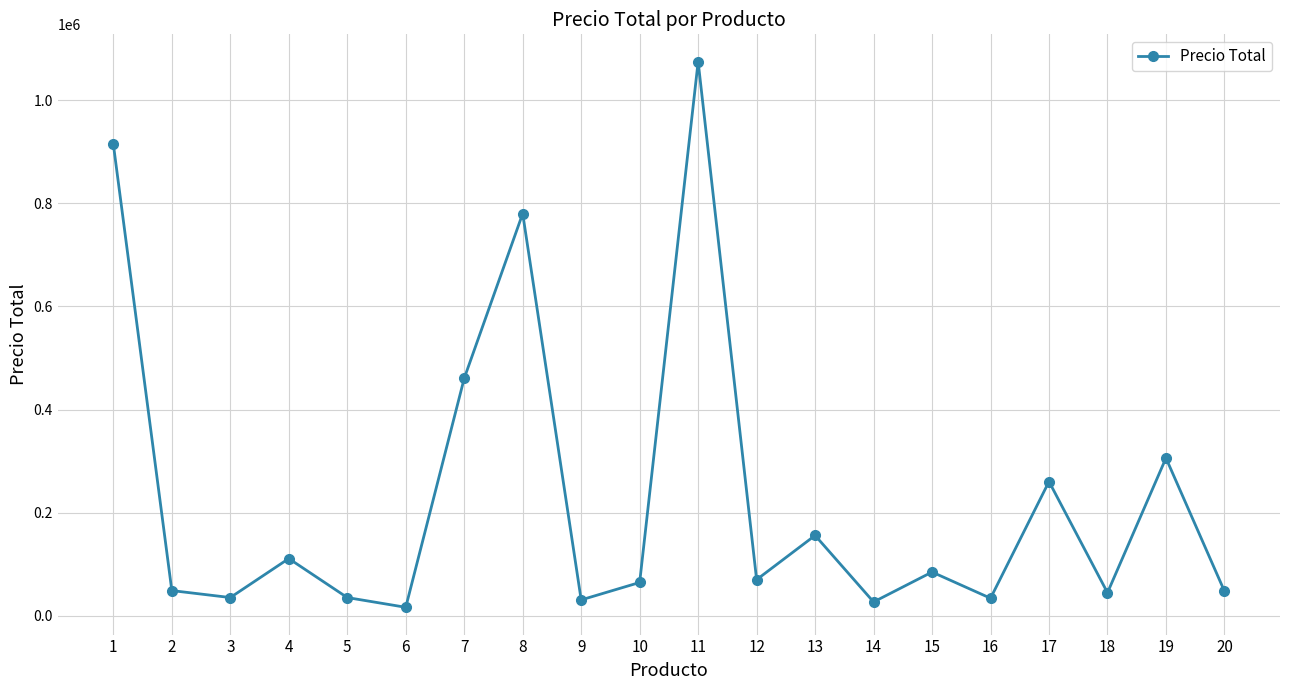

Approximately how many times larger is the value at 18 compared to 17?

0.2